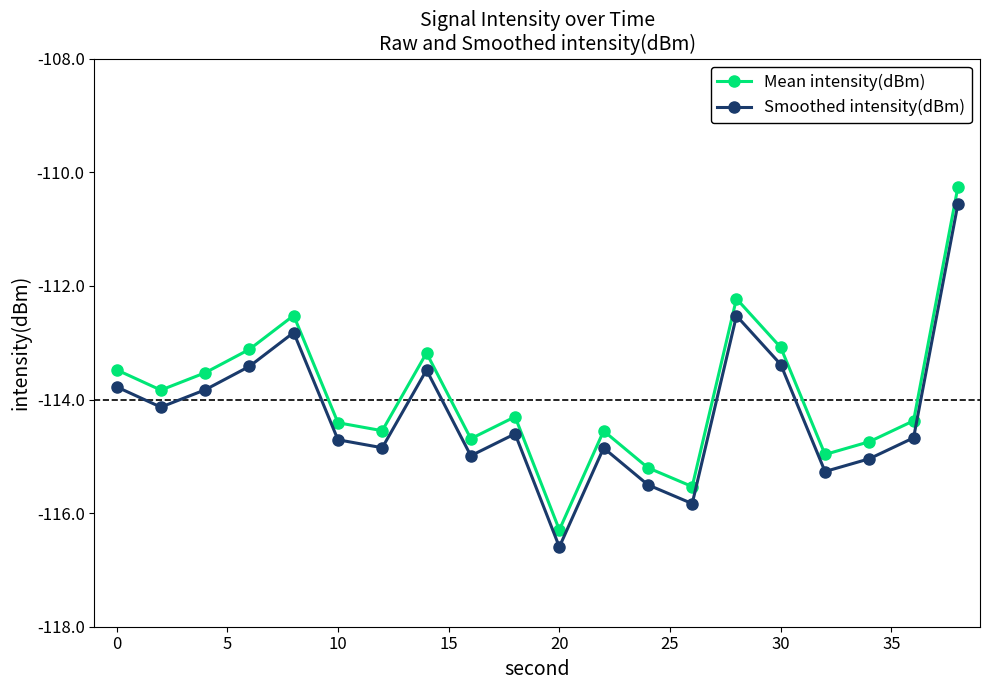

True or false: Mean intensity(dBm) and Smoothed intensity(dBm) cross at least once.

False